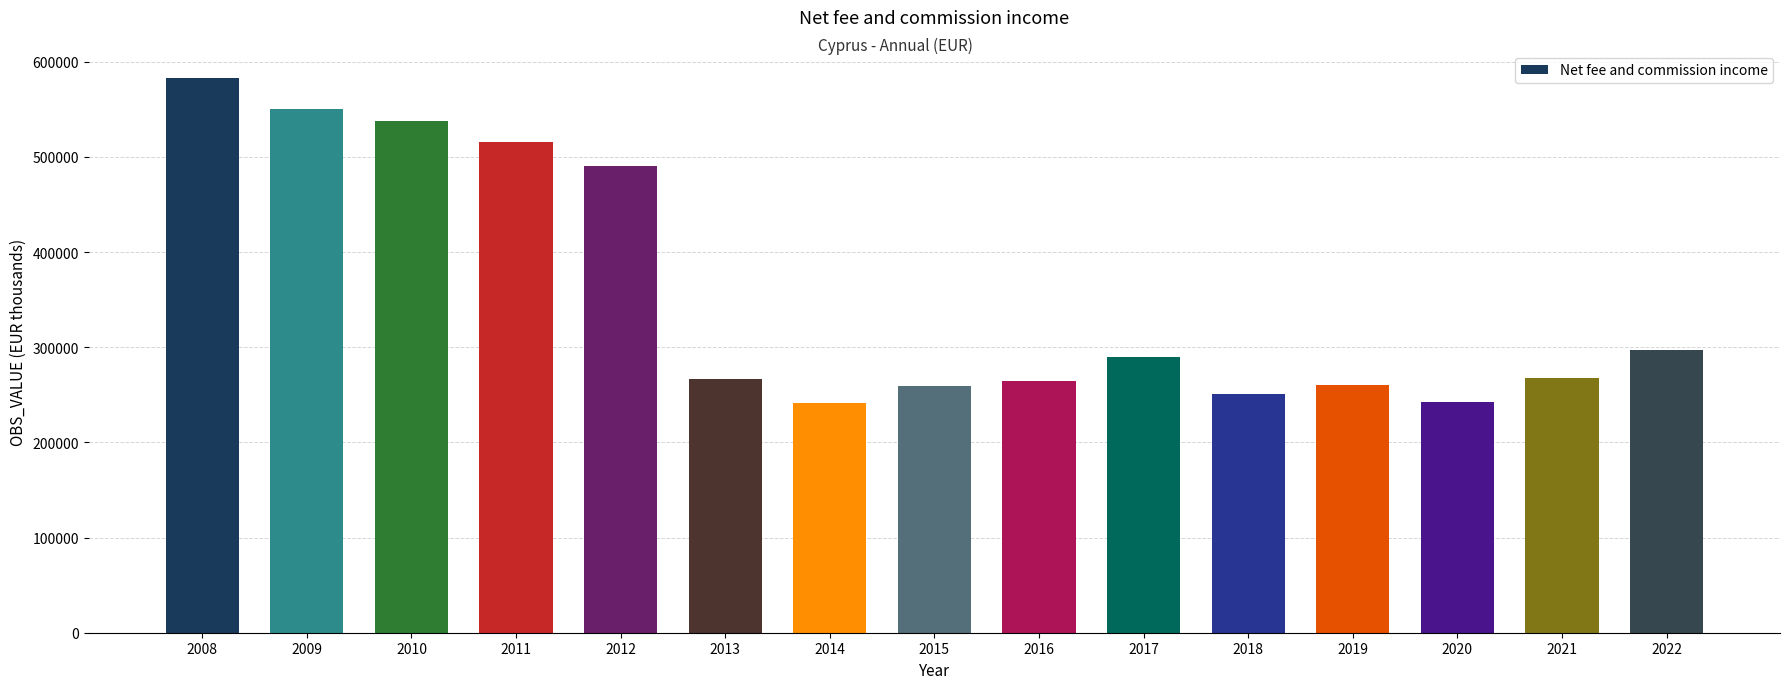

How many categories are shown in the chart?

15